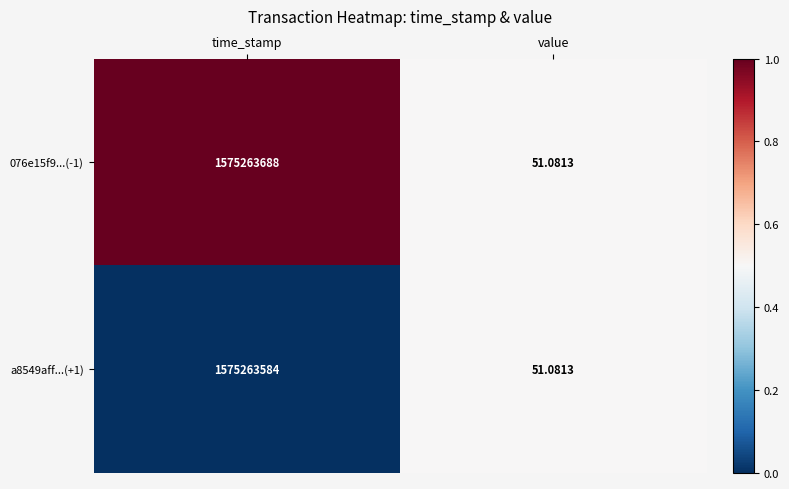

Rank the series by their average value, from lowest to highest.

a8549aff...(+1), 076e15f9...(-1)